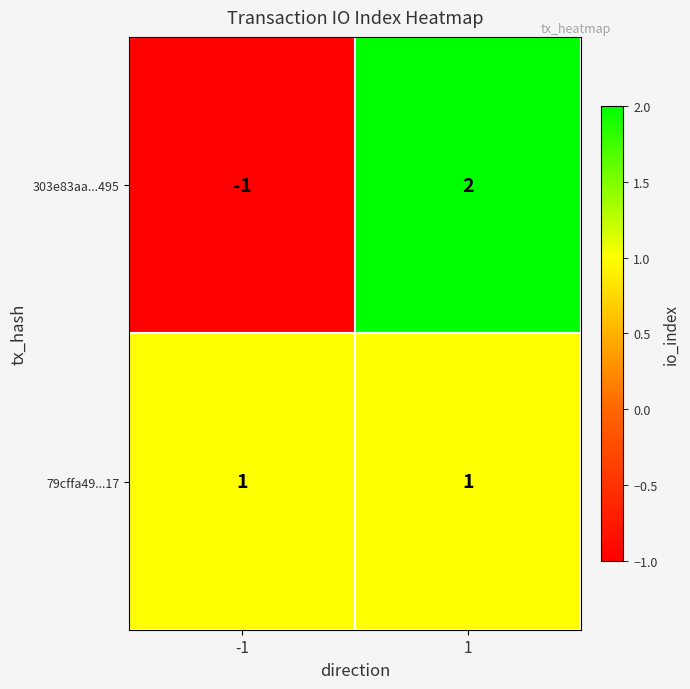

Is it true that 303e83aa...495 equals -1 at -1?

True